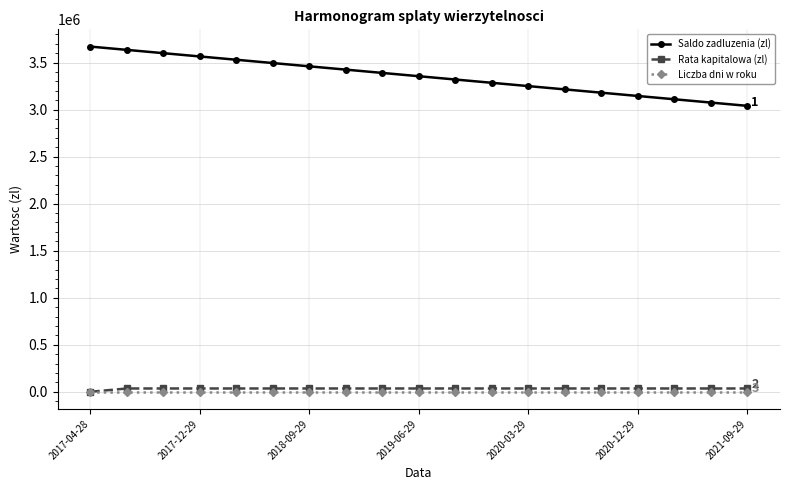

True or false: Saldo zadluzenia (zl) and Rata kapitalowa (zl) cross at least once.

False